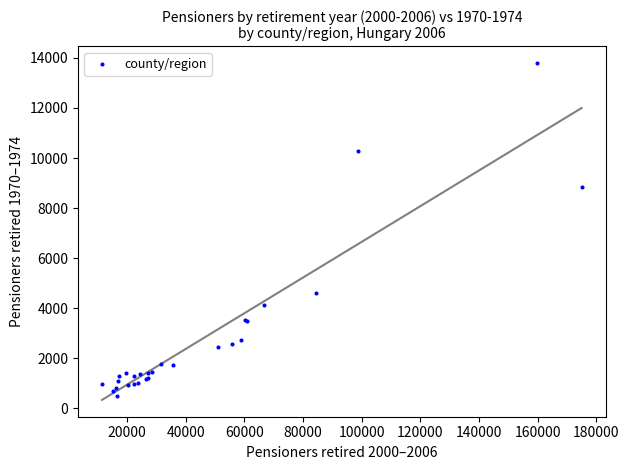

What Y value in the scatter plot is closest to 7153?

8830